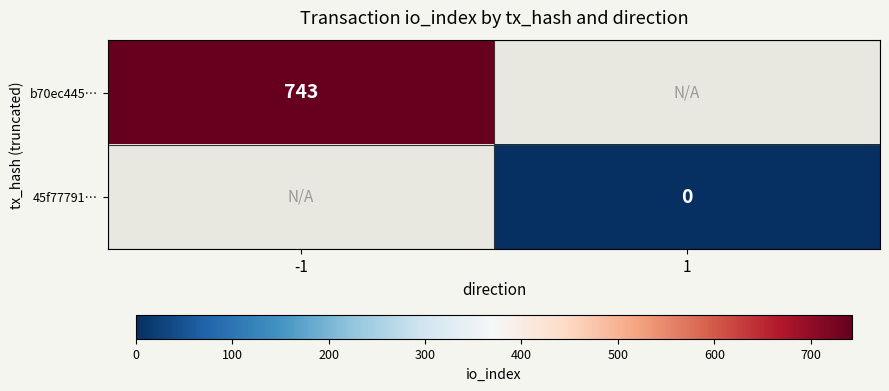

Is the value of b70ec445… at 1 greater than the value of 45f77791… at 1?

No